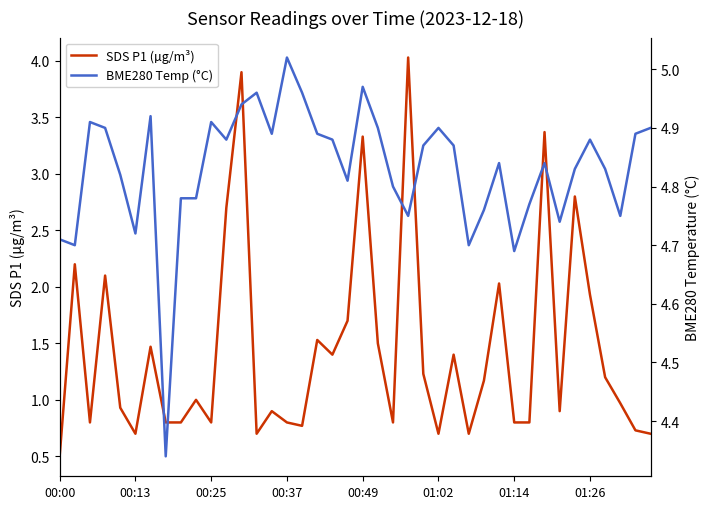

True or false: SDS P1 (µg/m³) has more than 2 points higher than both neighbors.

True